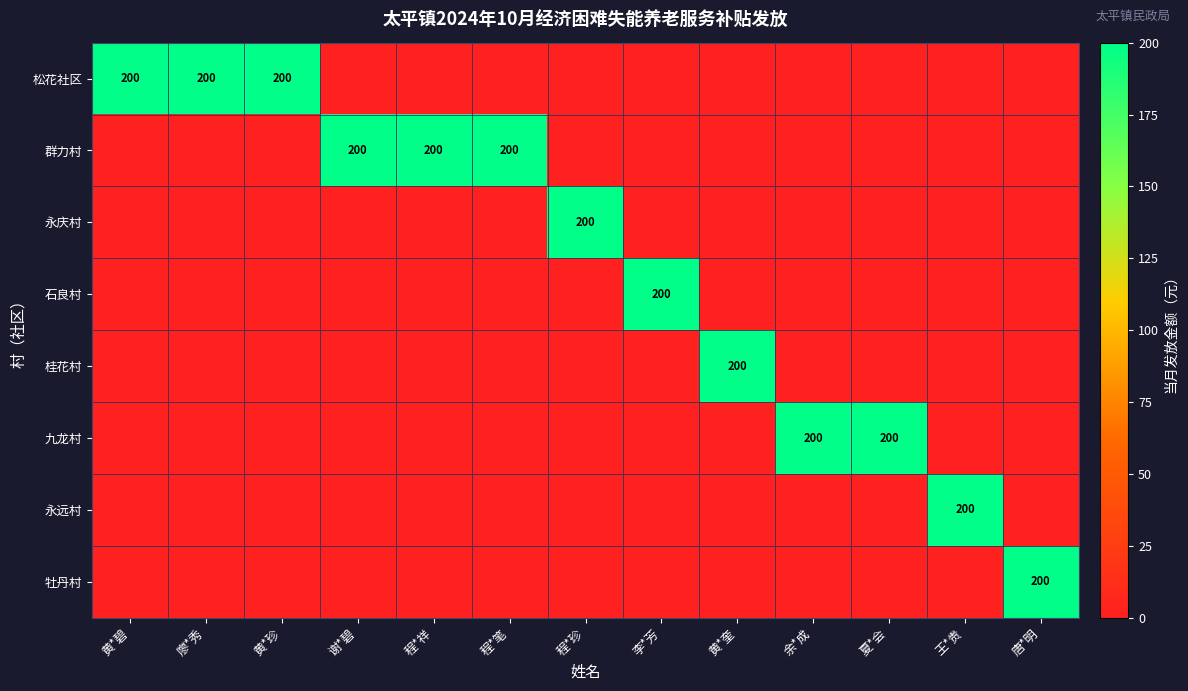

The 九龙村 series shows 56 at 余*成. True or false?

False